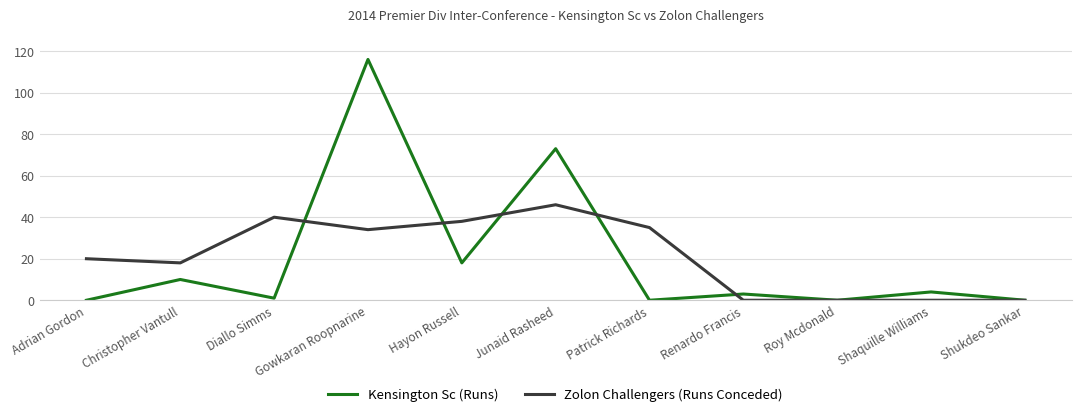

The Zolon Challengers (Runs Conceded) series shows 0 at Roy Mcdonald. True or false?

True